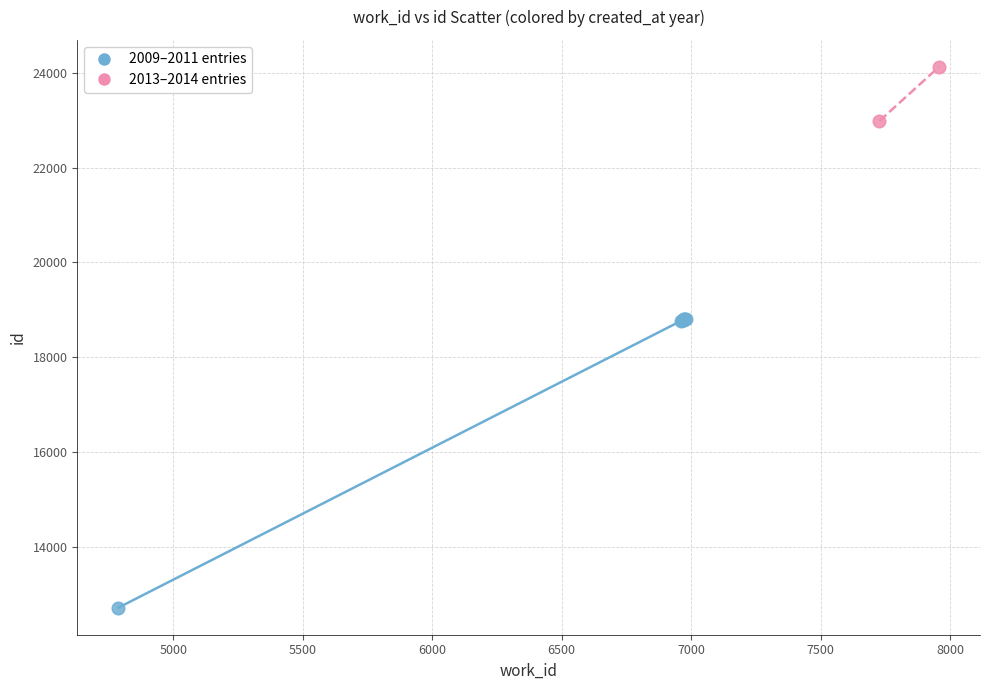

Which series reaches the maximum Y coordinate?

2013–2014 entries